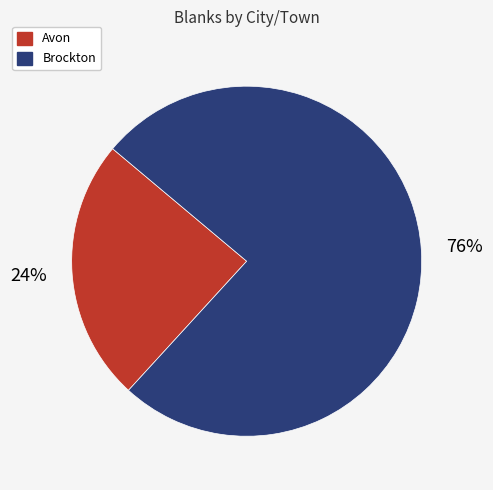

Which slice is the smallest?

Avon